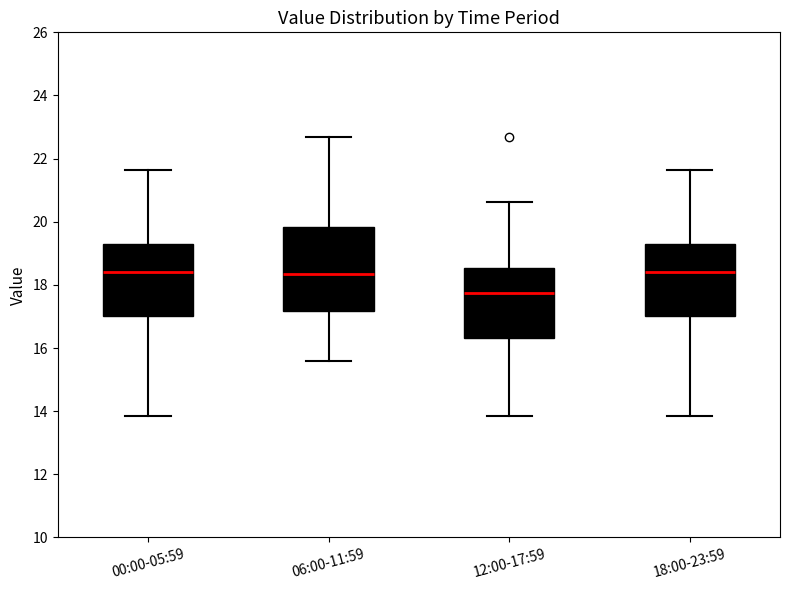

Where does the upper whisker of the box for 18:00-23:59 end on the y-axis? The values are not printed on the chart, so give them approximately, as read against the axis.

21.6